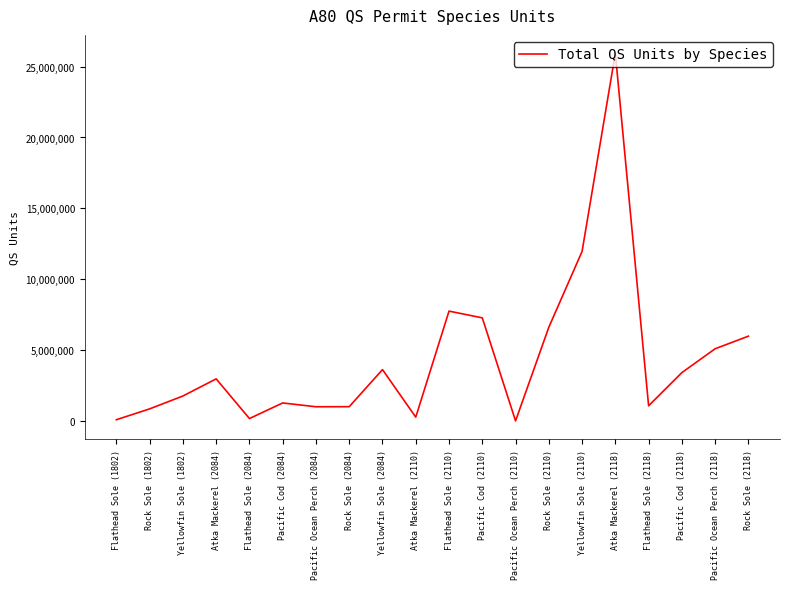

What is the difference between the maximum and minimum values?

25939220